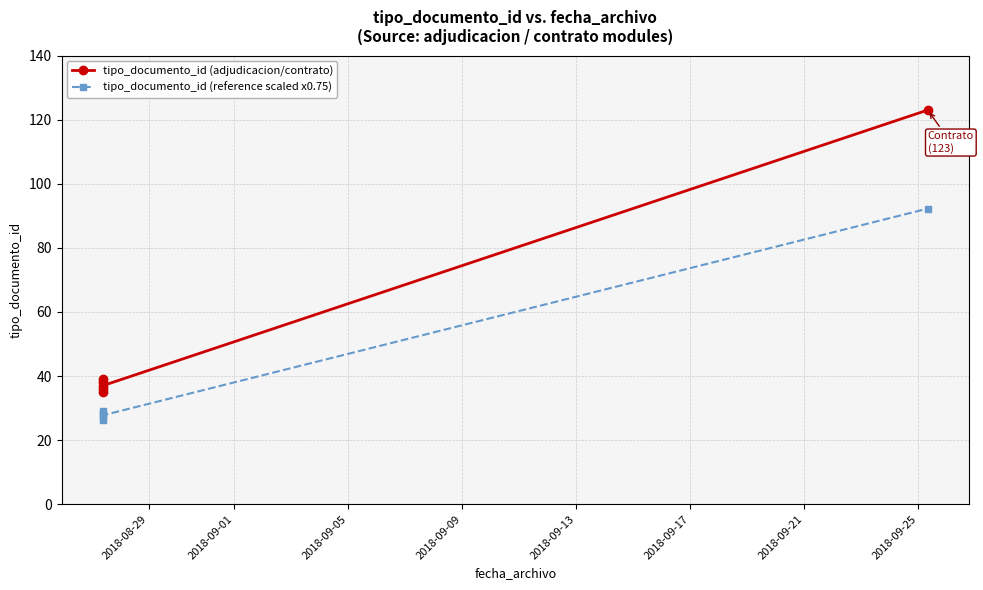

Where is tipo_documento_id (reference scaled x0.75) nearest to the value 59?

2018-09-09